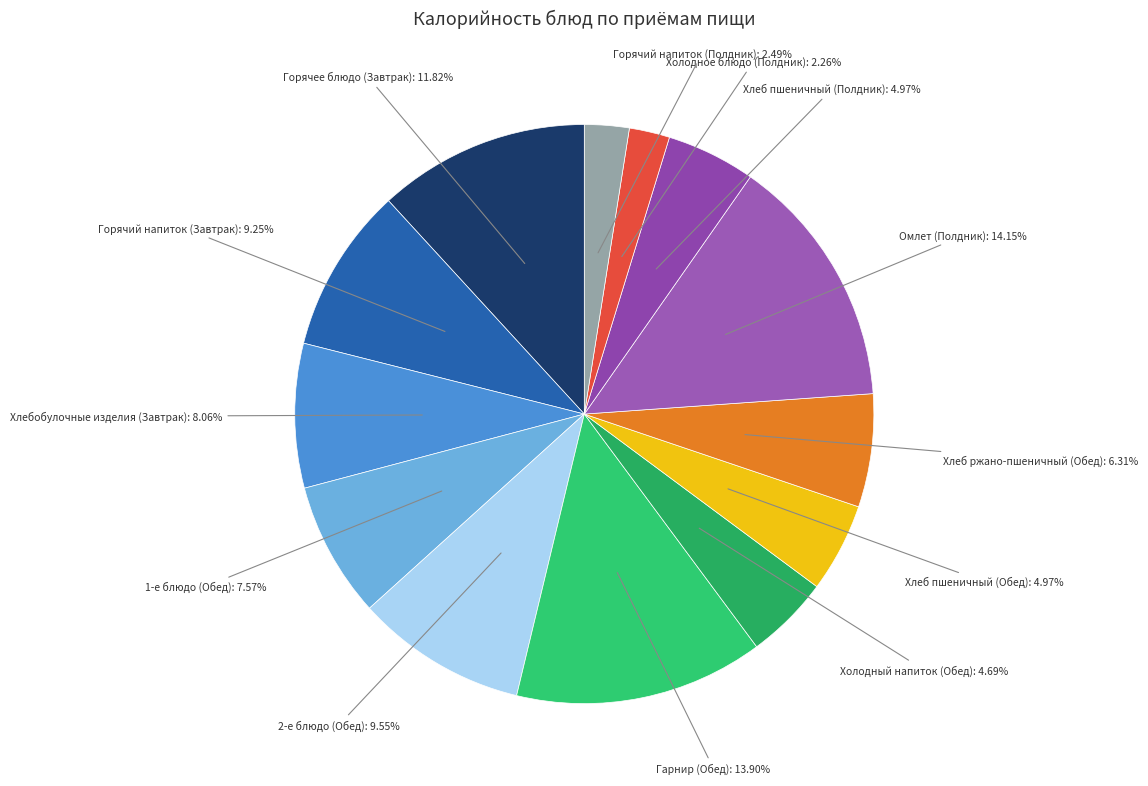

How much of the chart is everything except Горячее блюдо (Завтрак)?

88.2%